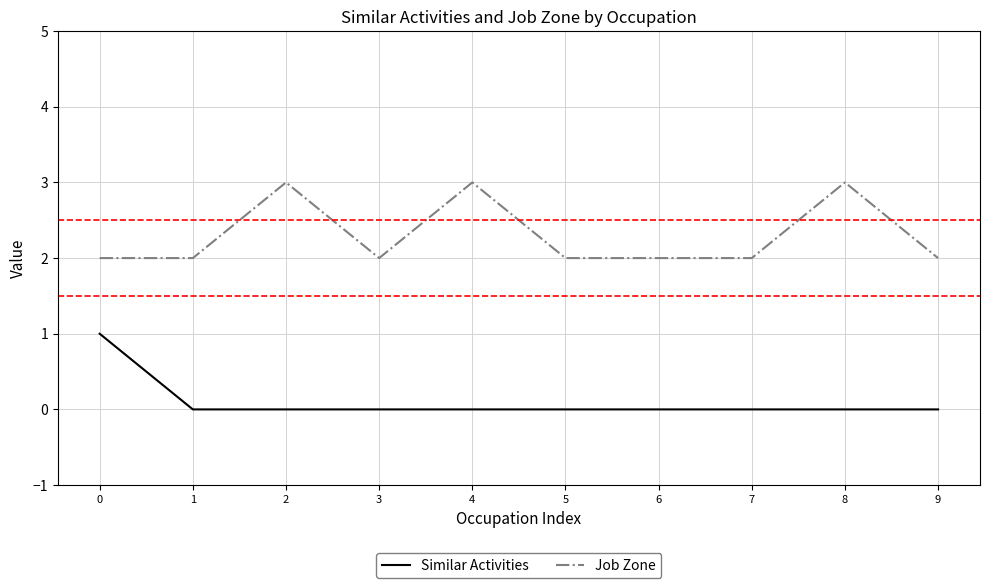

Which series changed the most between 2 and 6?

Job Zone